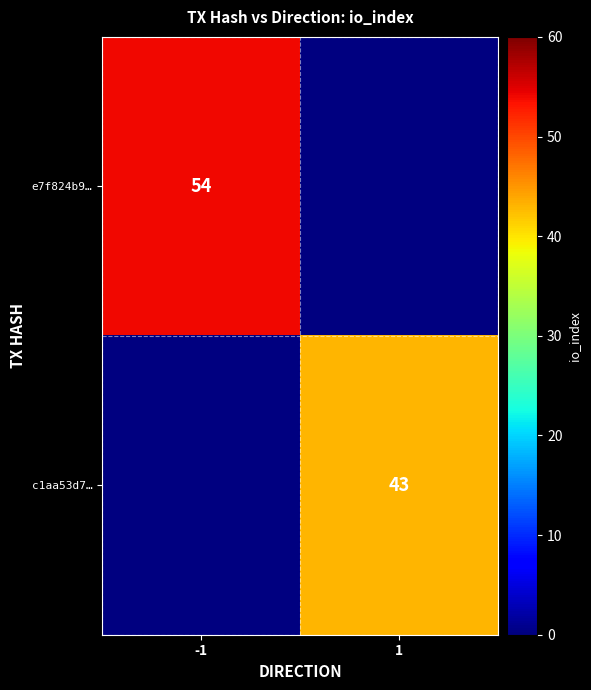

Is it true that c1aa53d7… equals 25 at 1?

False